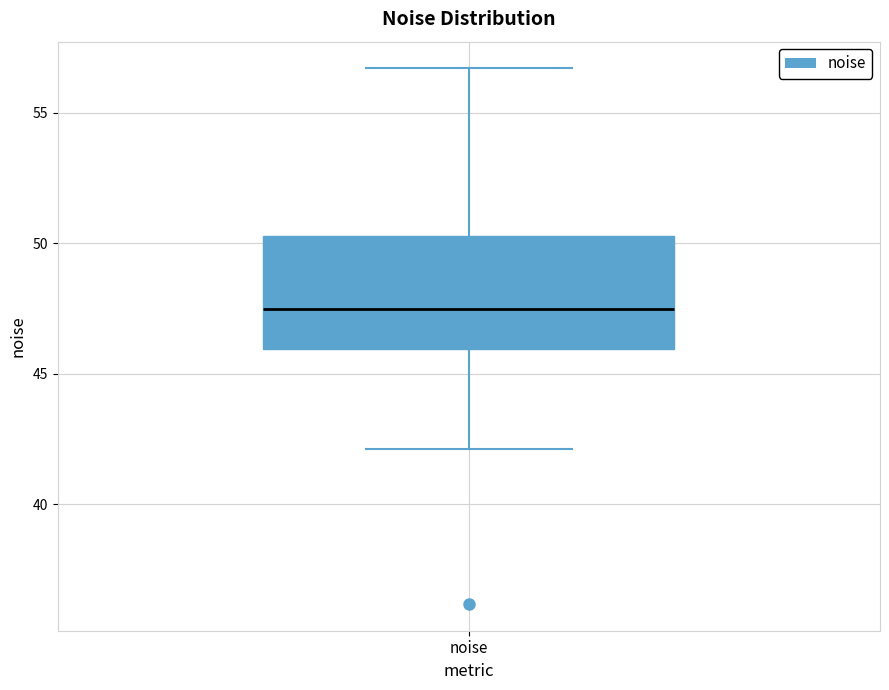

Where is the upper edge of the box for noise on the y-axis? The values are not printed on the chart, so give them approximately, as read against the axis.

50.5